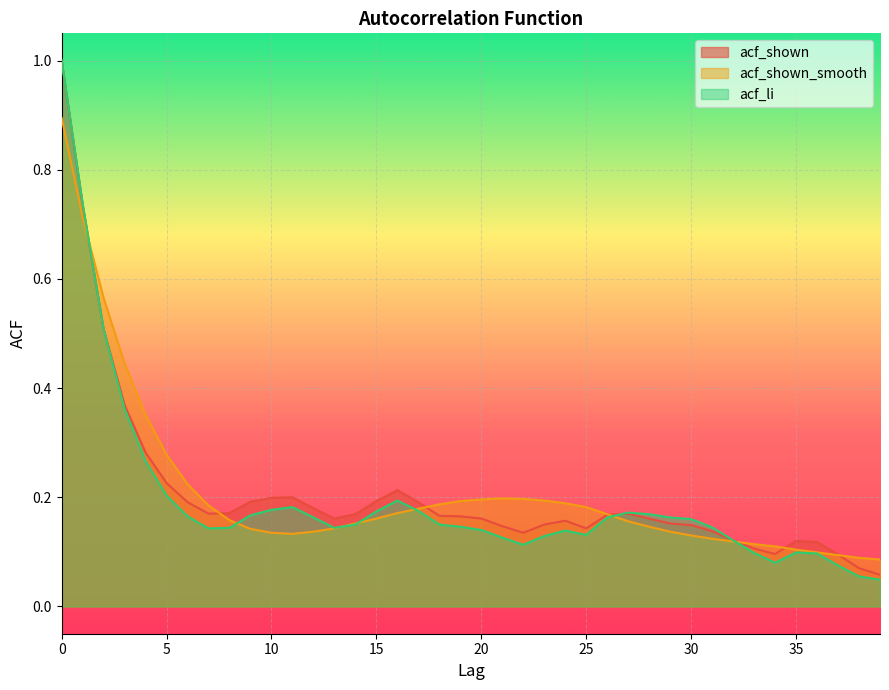

Where is acf_li nearest to the value 0?

39